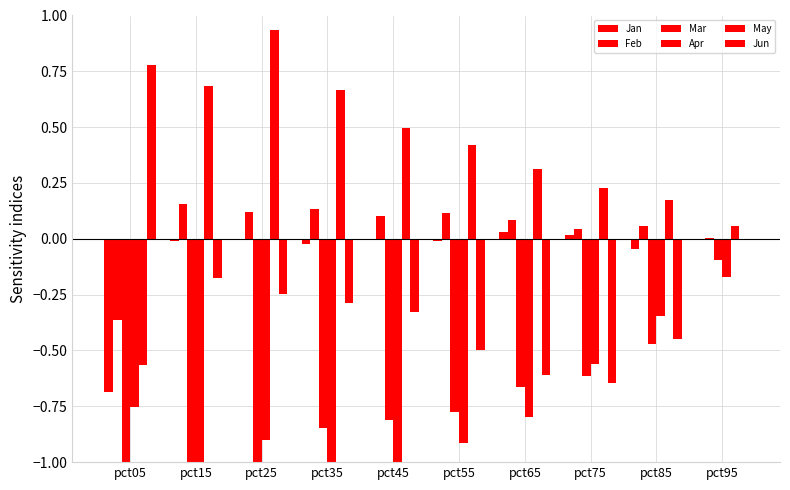

What is the sum of all May values?

3.4